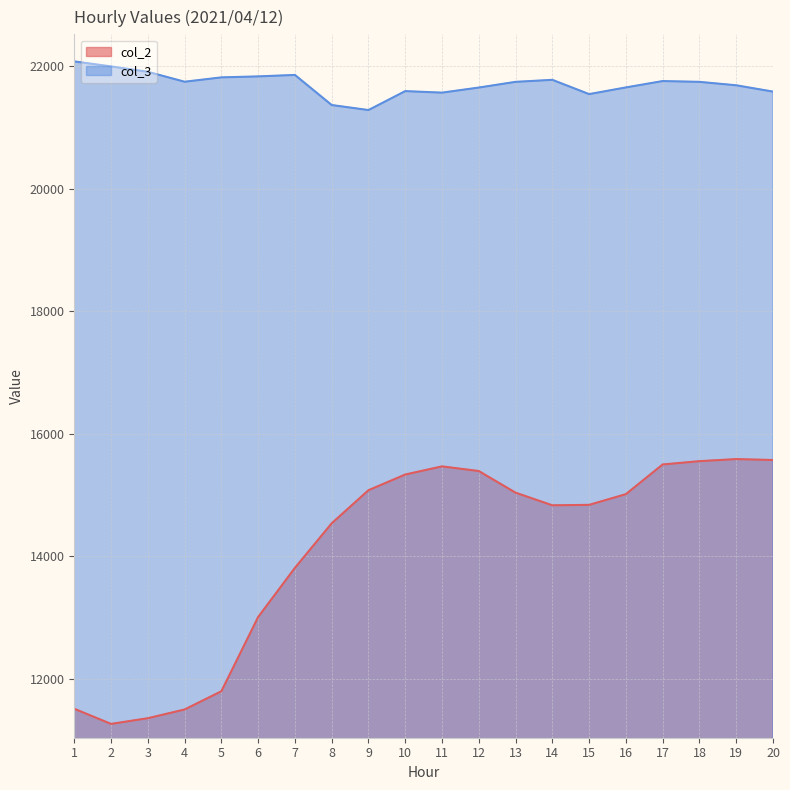

What are all the series names shown in the legend?

col_2, col_3